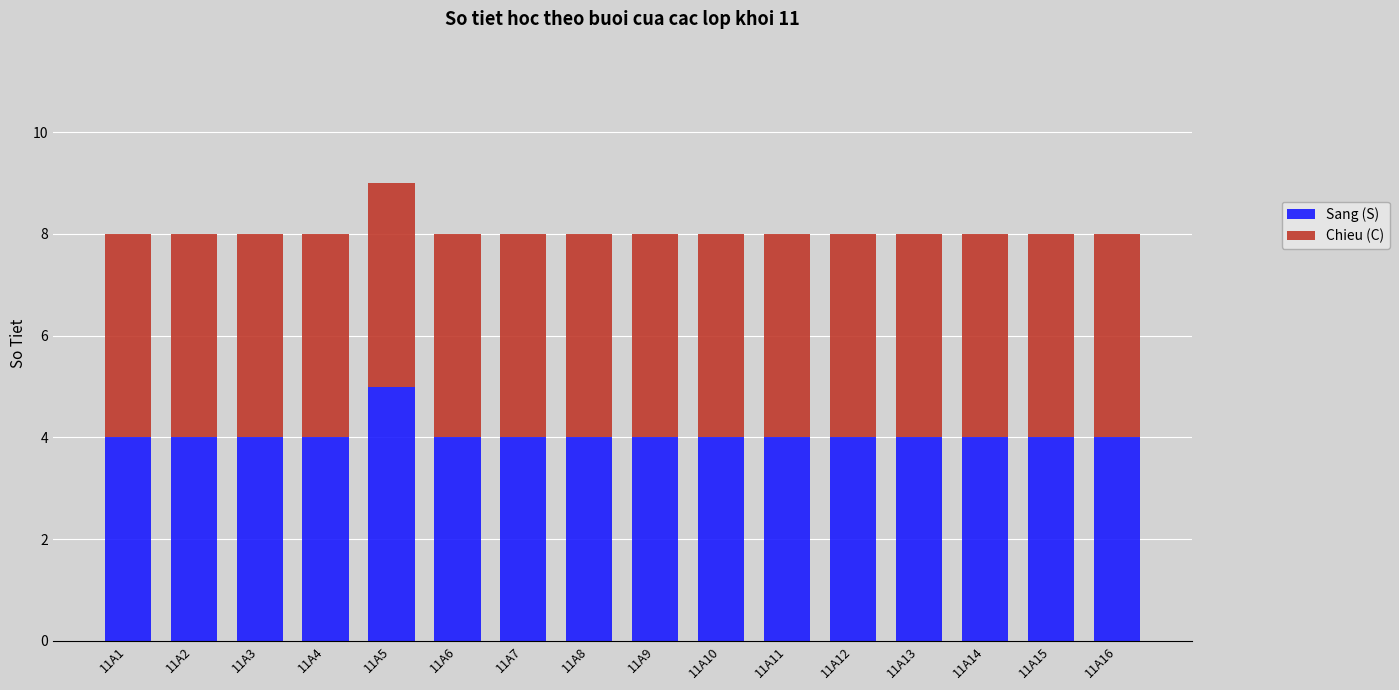

What is the average value of the Sang (S) series?

4